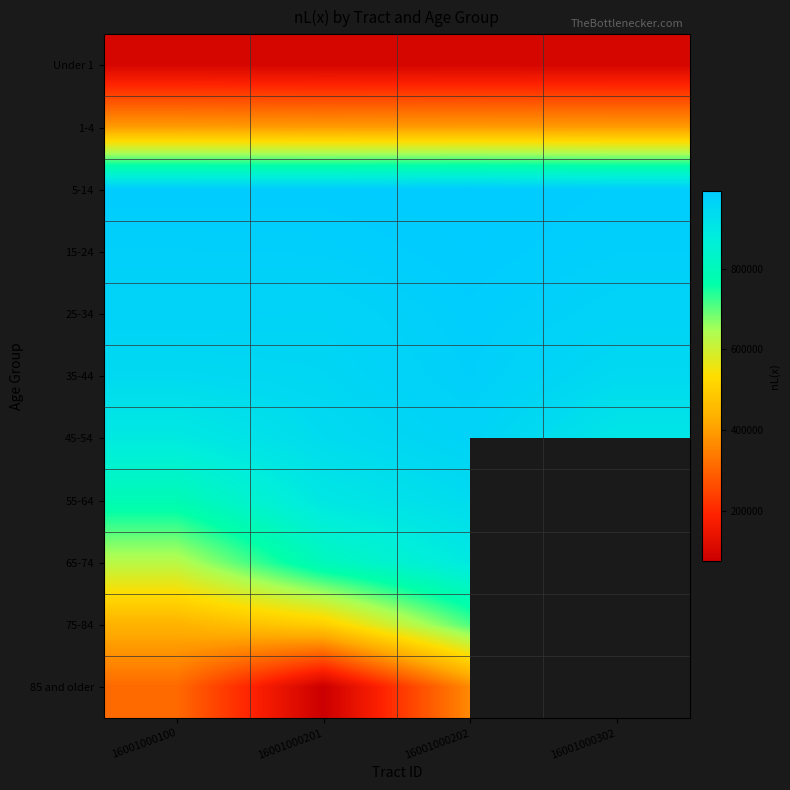

Which has a higher value, 16001000202 or 16001000302?

16001000202